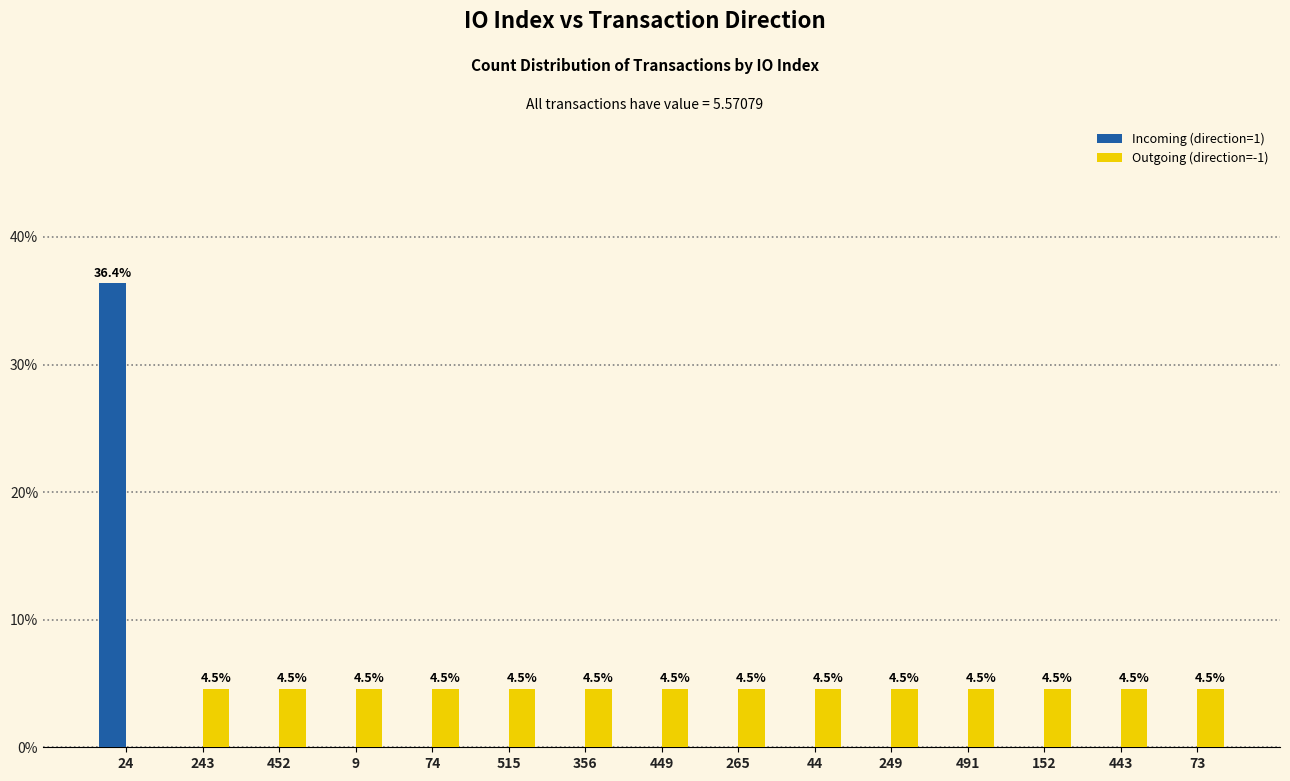

How many groups of bars are there?

15